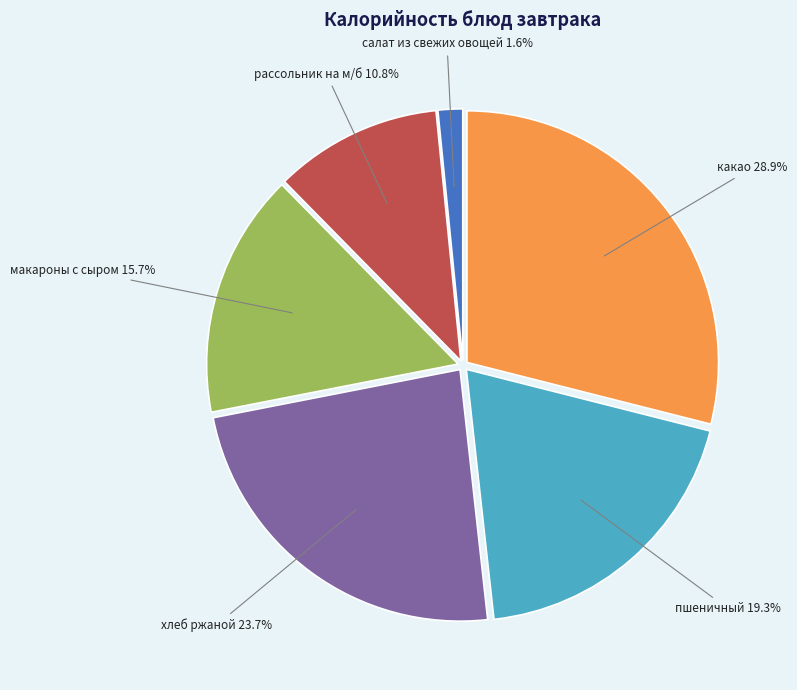

Is there a majority slice in this chart?

No